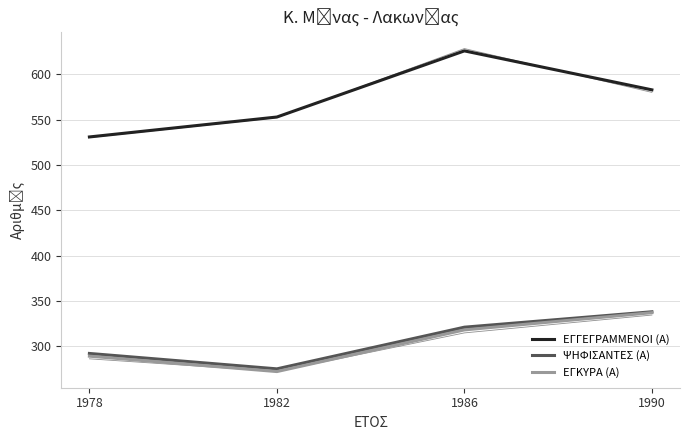

Which category has the highest value across all series?

1986